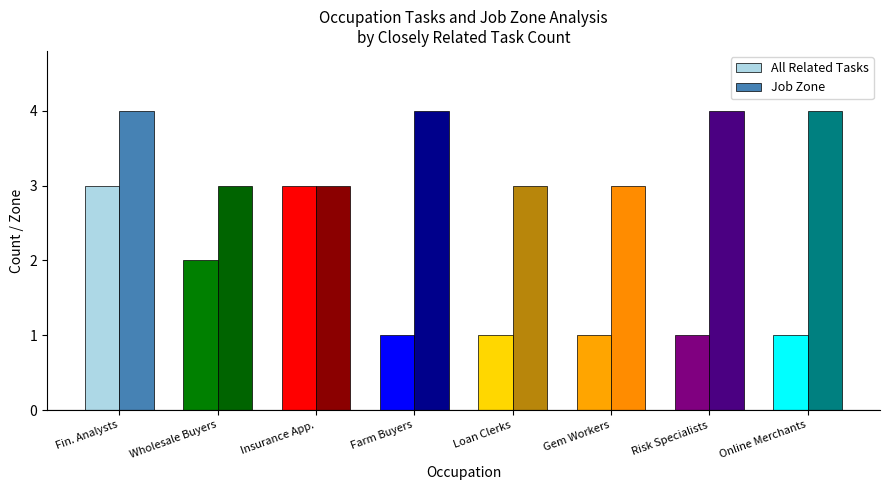

Reading right to left, extract all data points from this chart.

All Related Tasks: 1	1	1	1	1	3	2	3
Job Zone: 4	4	3	3	4	3	3	4